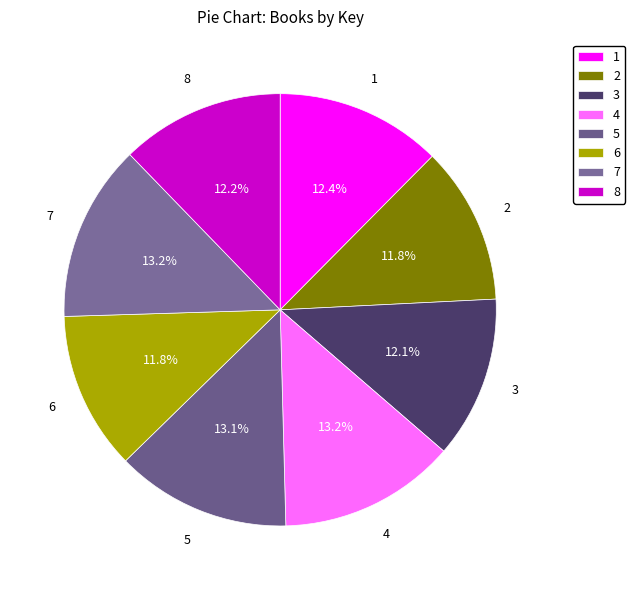

Between 6 and 5, which is larger?

5